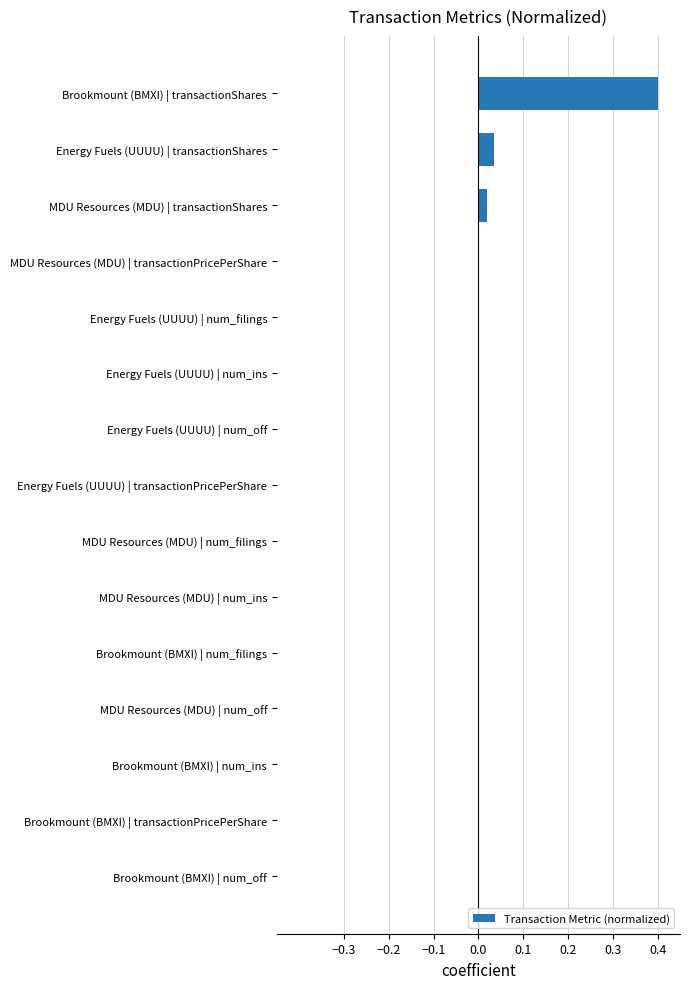

Which category has the highest value across all series?

Brookmount (BMXI) | transactionShares